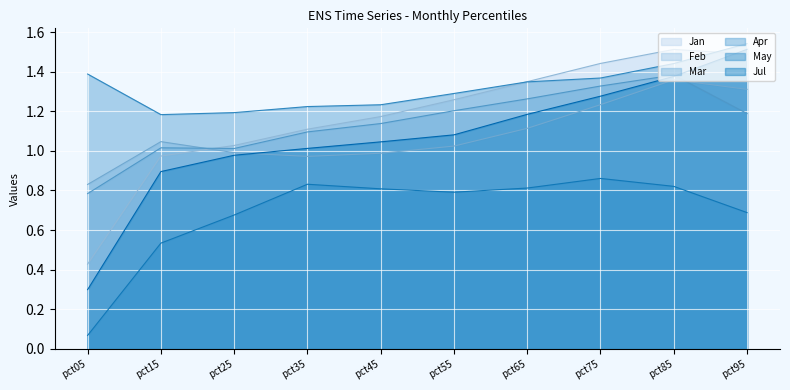

In Apr, how many points are lower than both neighbors (excluding endpoints)?

1